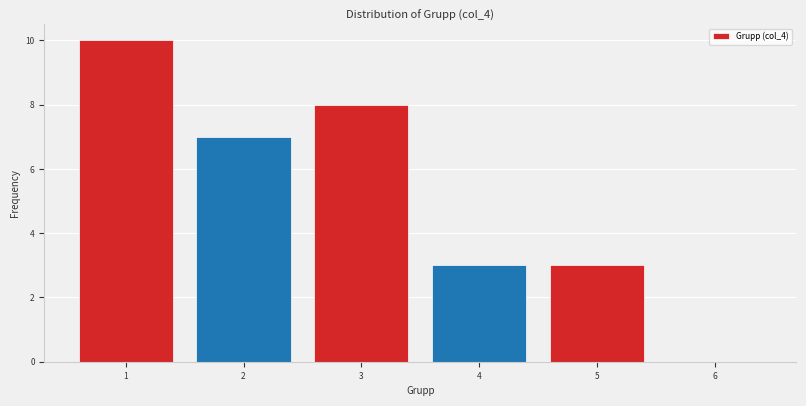

What is the height of the bar covering 3.5 to 4.5 on the x-axis? The values are not printed on the chart, so give them approximately, as read against the axis.

3